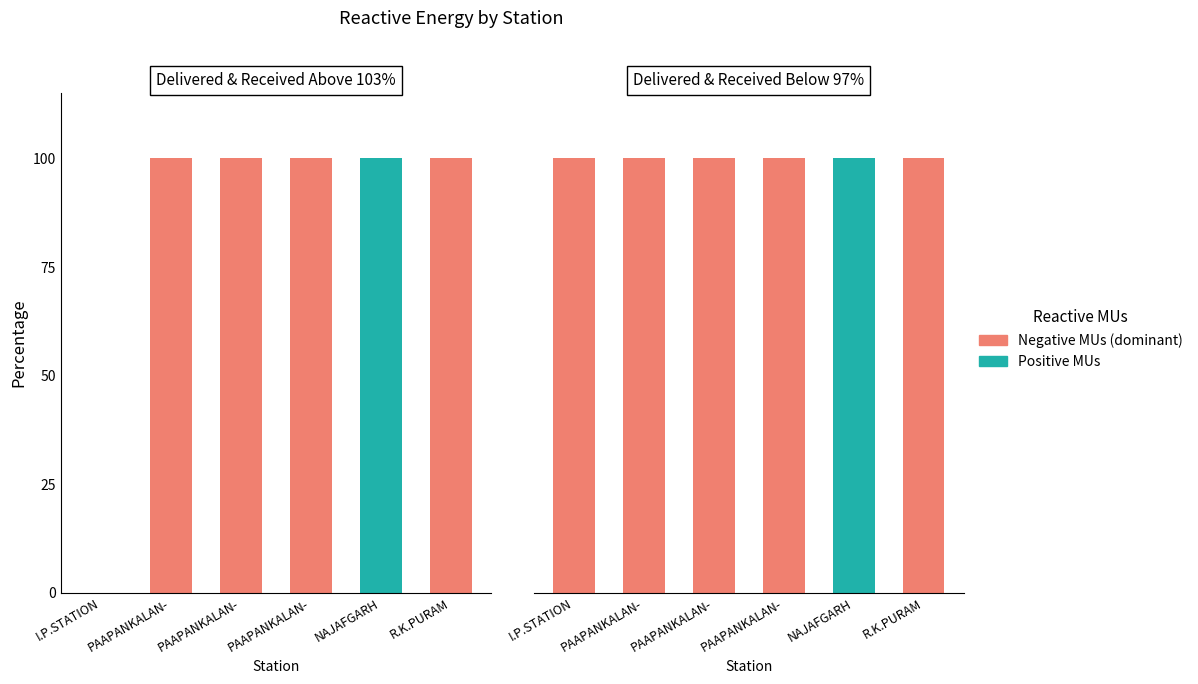

At which label is With disability closest to 50?

I.P.STATION